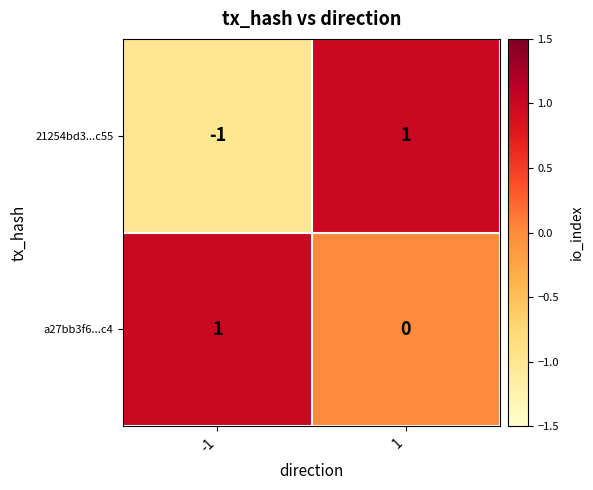

Which series has the largest total across all categories?

a27bb3f6...c4